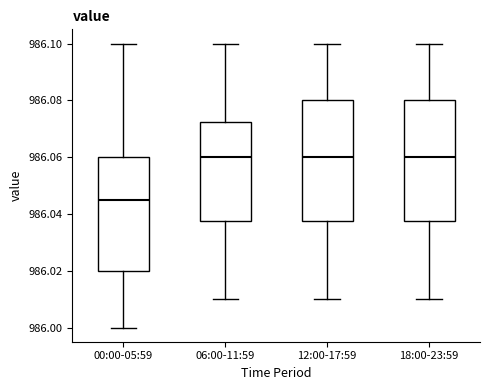

Where is the lower edge of the box for 18:00-23:59 on the y-axis? The values are not printed on the chart, so give them approximately, as read against the axis.

986.038